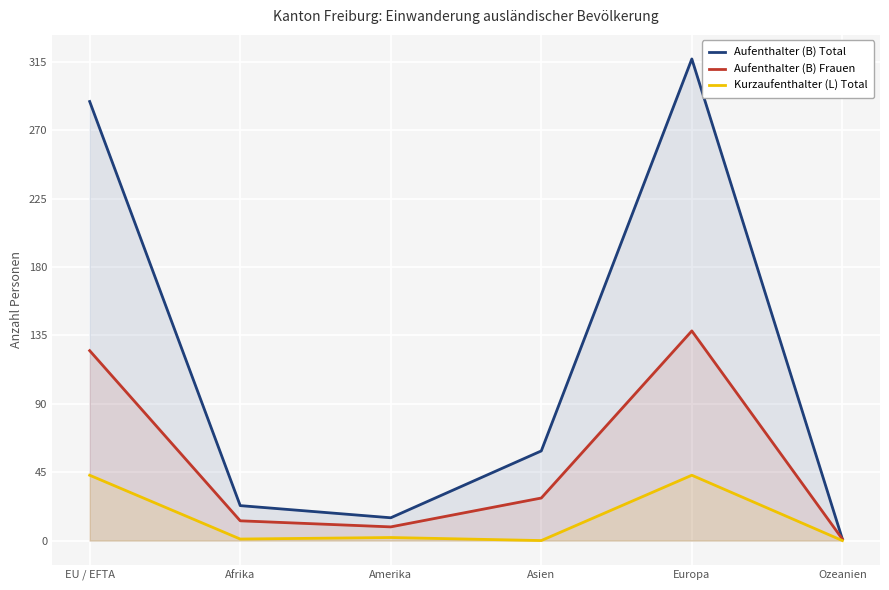

In Aufenthalter (B) Total, how many points are higher than both neighbors (excluding endpoints)?

1